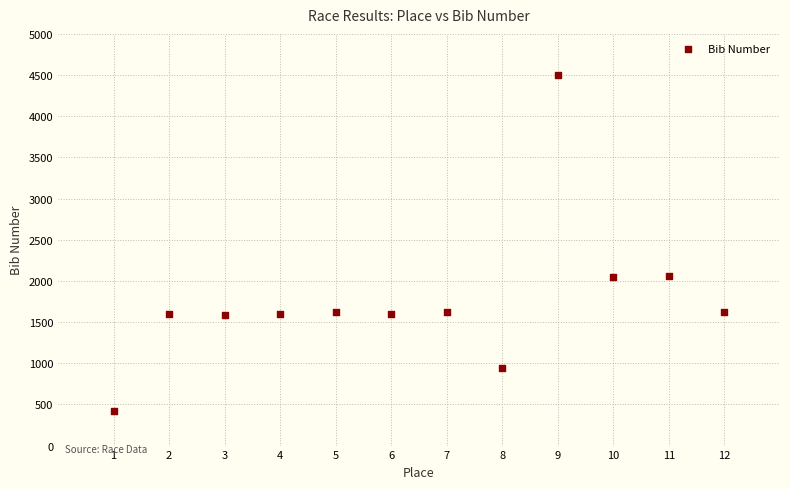

What is the average Y value?

1769